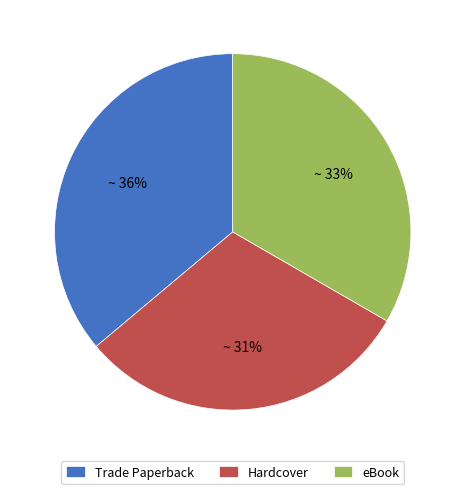

What percentage is the Trade Paperback slice, to the nearest percent?

36%